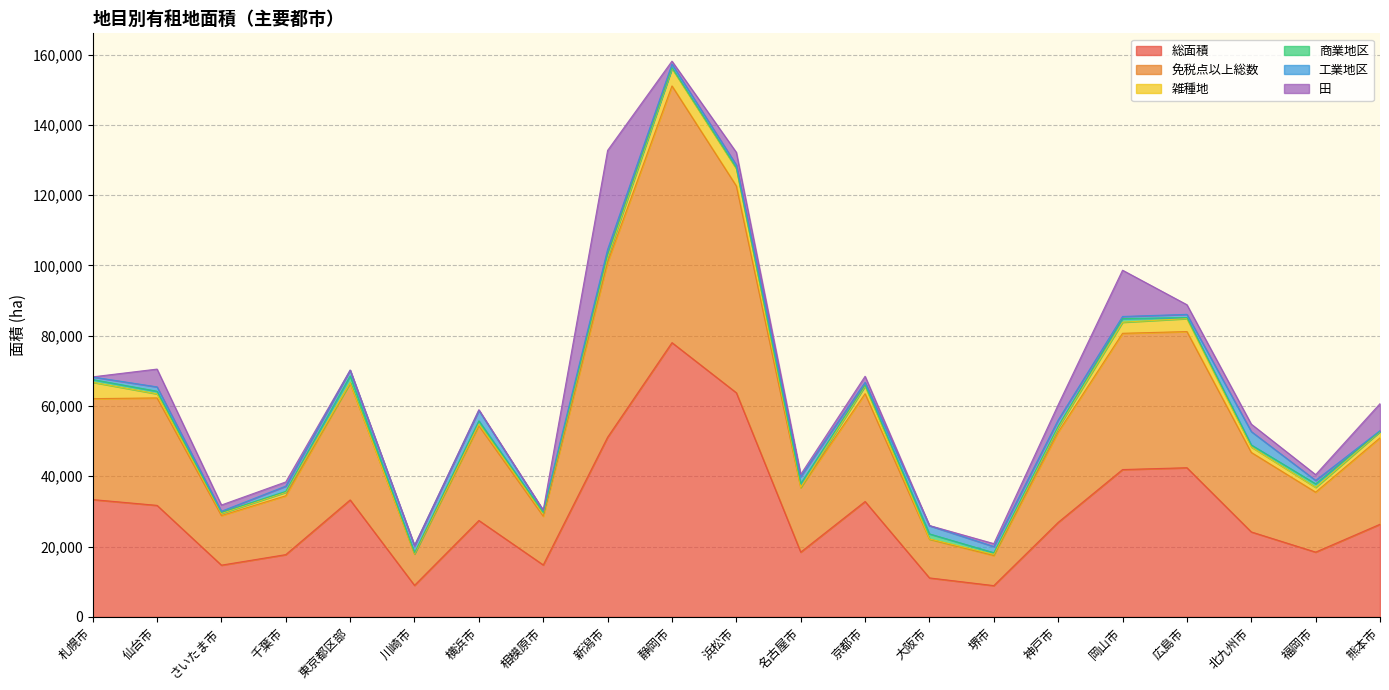

Between 浜松市 and 岡山市, which series saw the biggest shift?

総面積